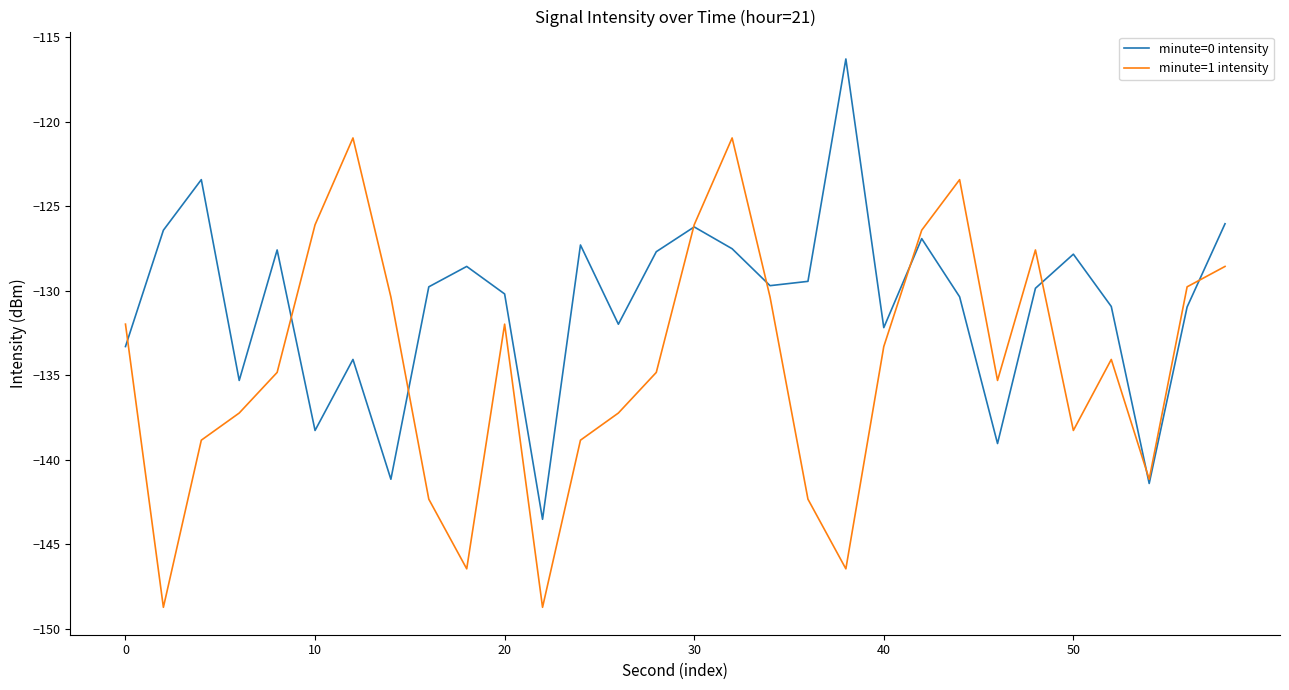

What is the highest value of the minute=0 intensity series?

-116.3